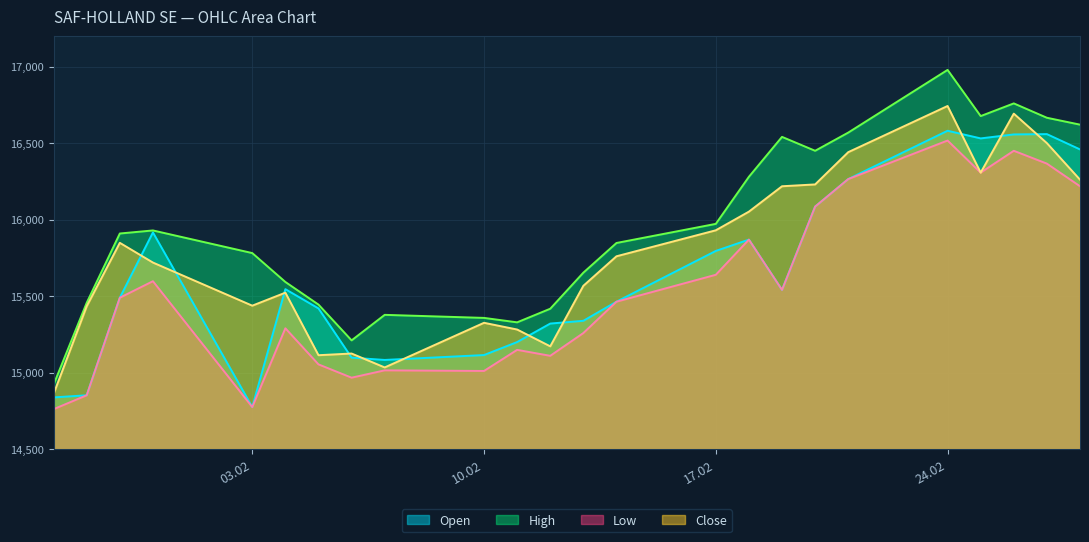

Where is Low nearest to the value 15639?

17.02